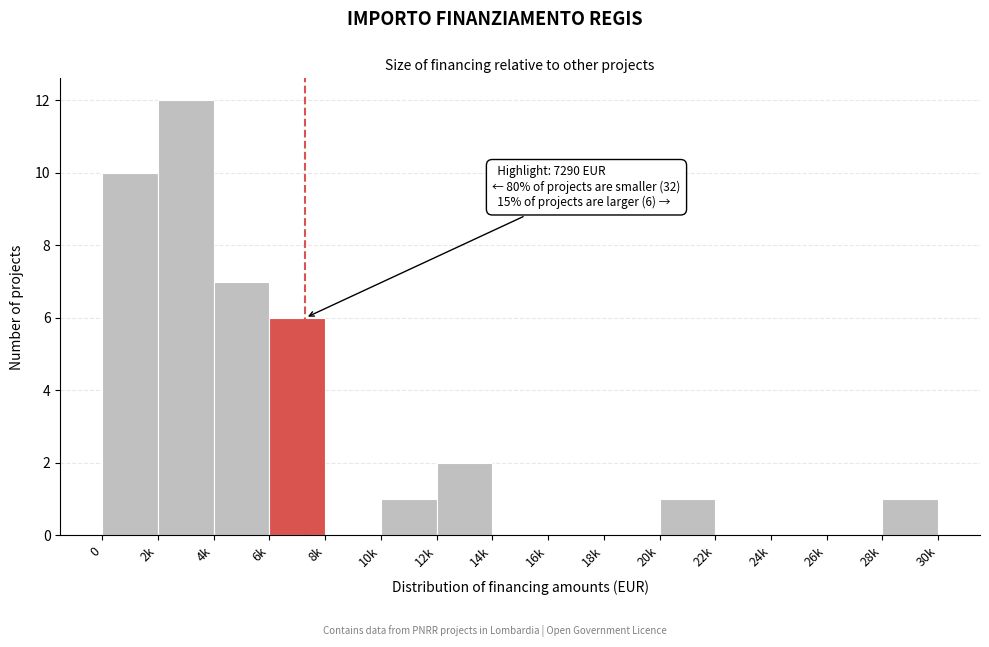

Reading right to left, extract all data points from this chart.

28k=1	26k=0	24k=0	22k=0	20k=1	18k=0	16k=0	14k=0	12k=2	10k=1	8k=0	6k=6	4k=7	2k=12	0=10